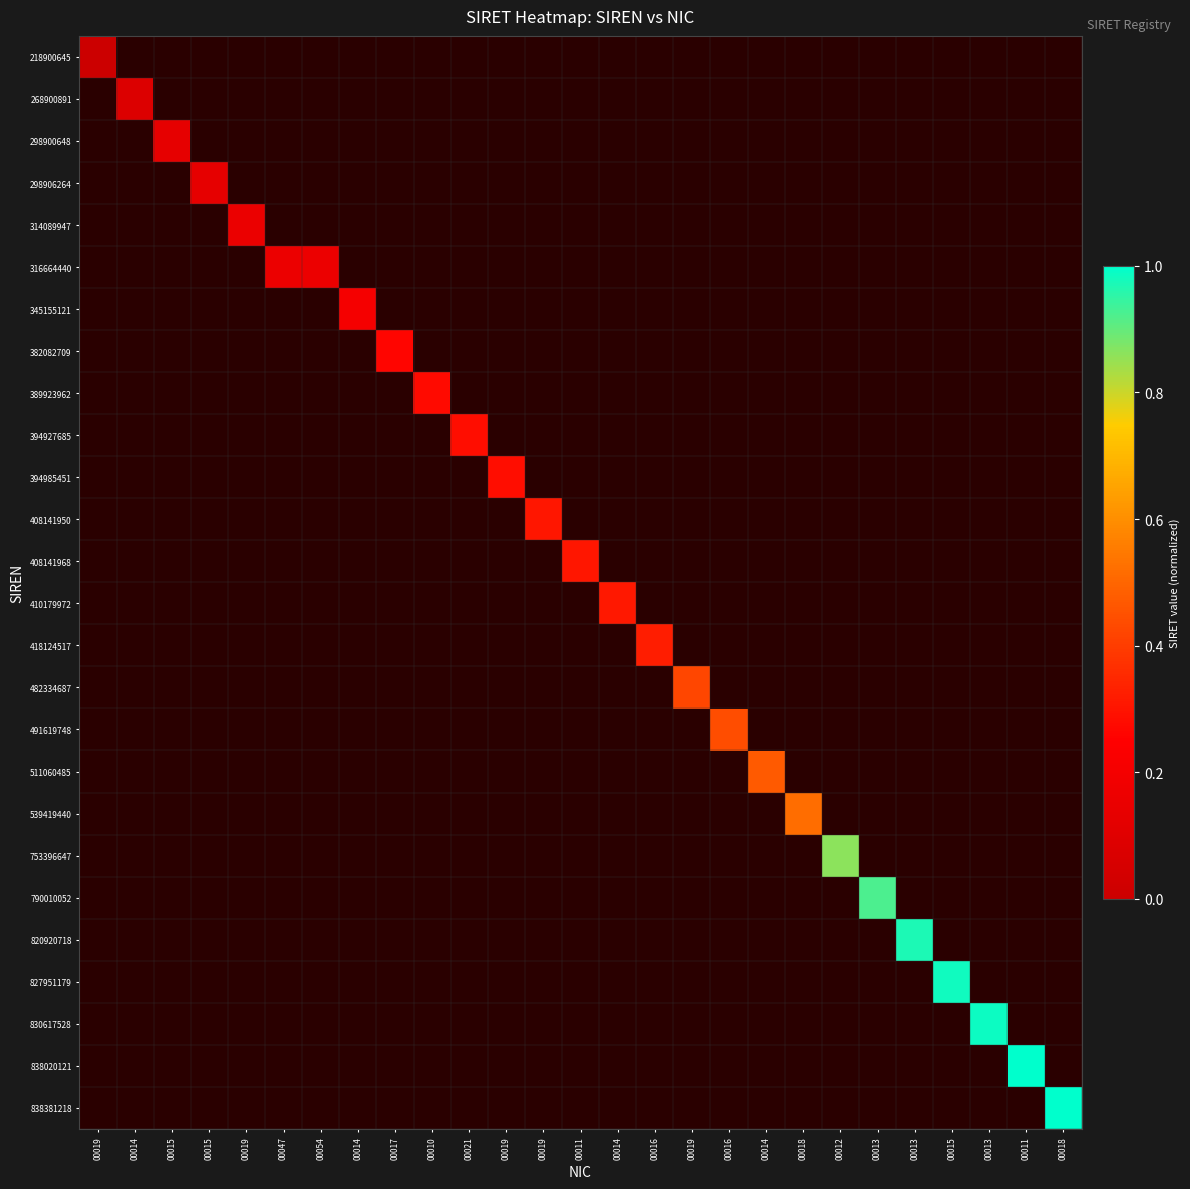

How many values in 830617528 are above zero?

1